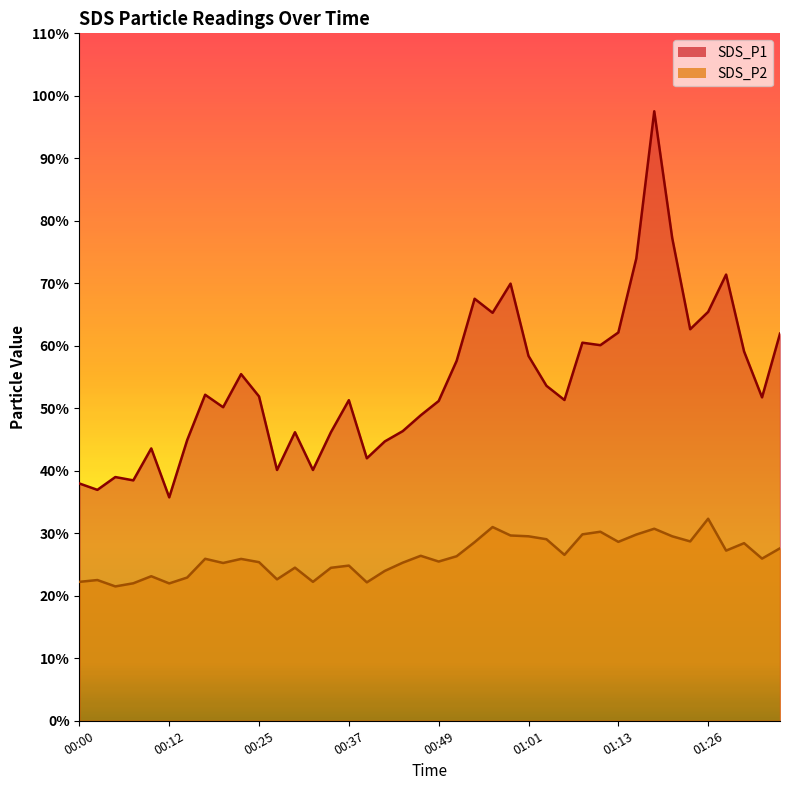

What is the sum of all SDS_P1 values?

2170.8